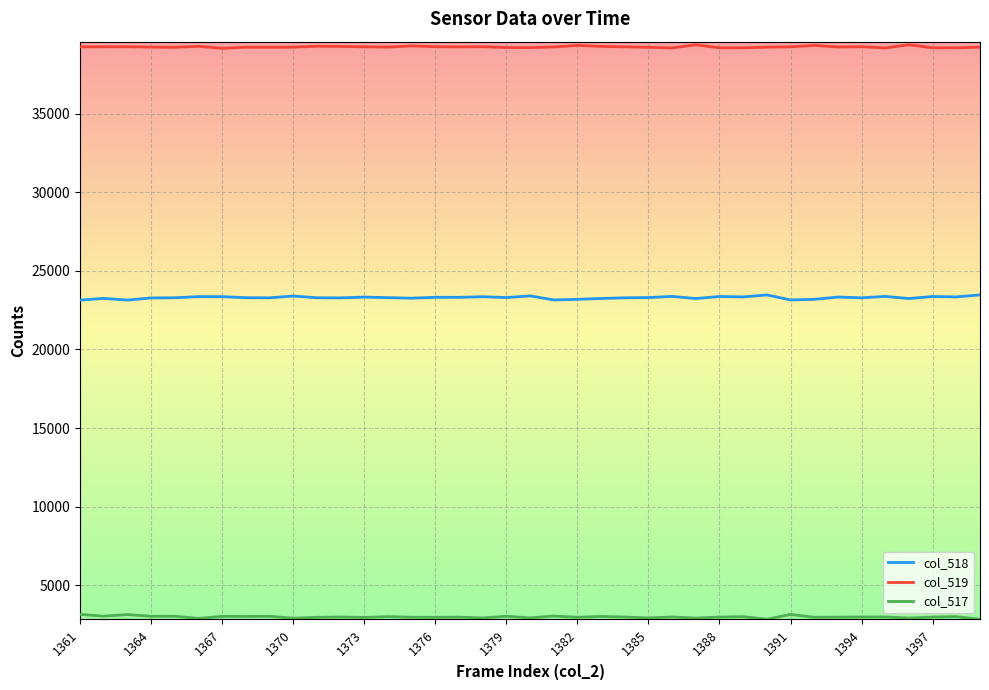

True or false: col_519 and col_518 cross at least once.

False